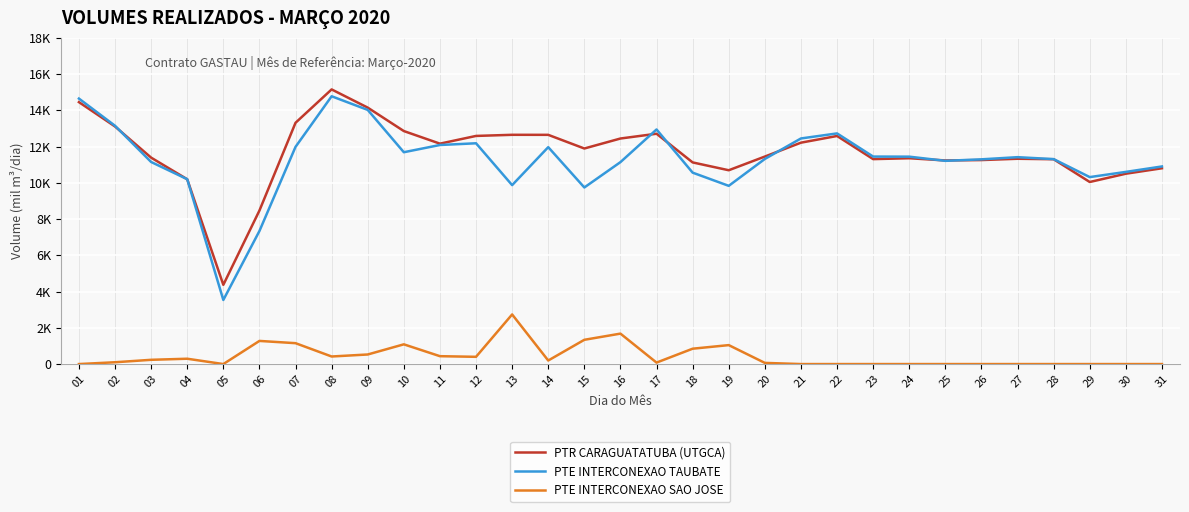

Is the value of PTE INTERCONEXAO TAUBATE at 03 greater than the value of PTR CARAGUATATUBA (UTGCA) at 05?

Yes